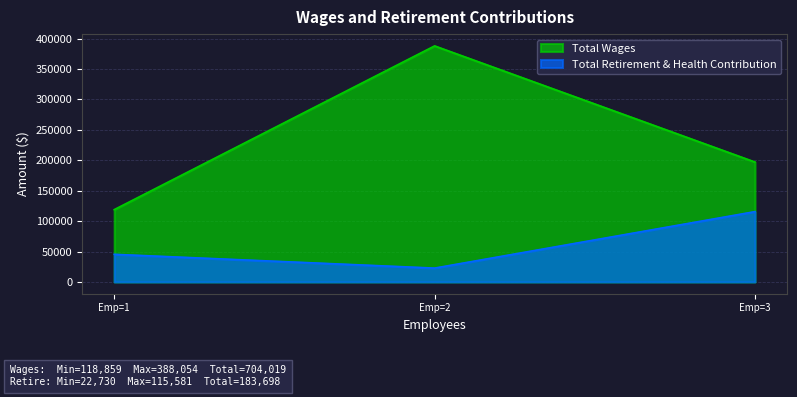

Does the chart have visible grid lines?

Yes